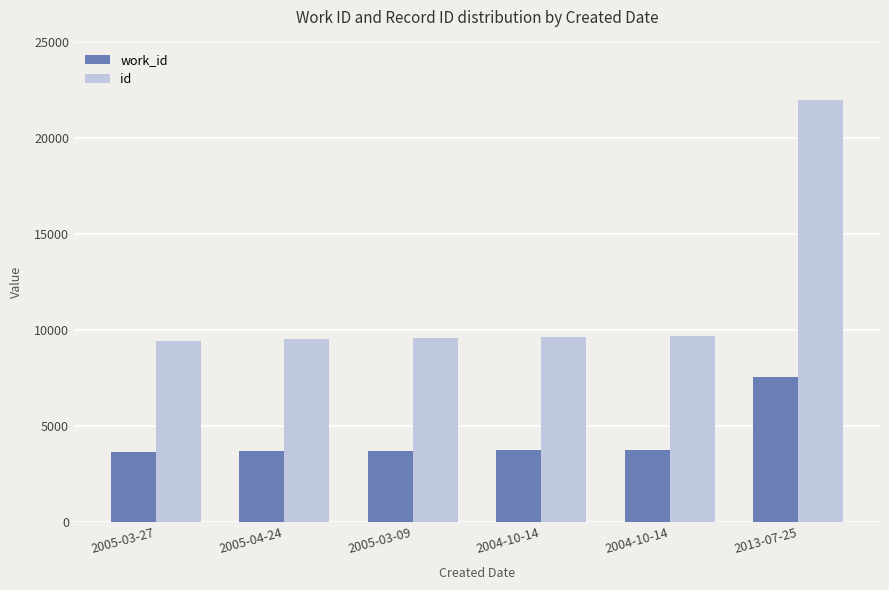

What are all the series names shown in the legend?

work_id, id